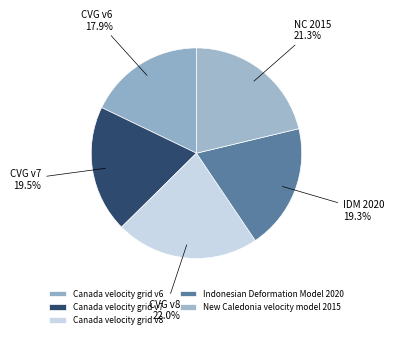

Which has a higher value, Indonesian Deformation Model 2020 or New Caledonia velocity model 2015?

New Caledonia velocity model 2015